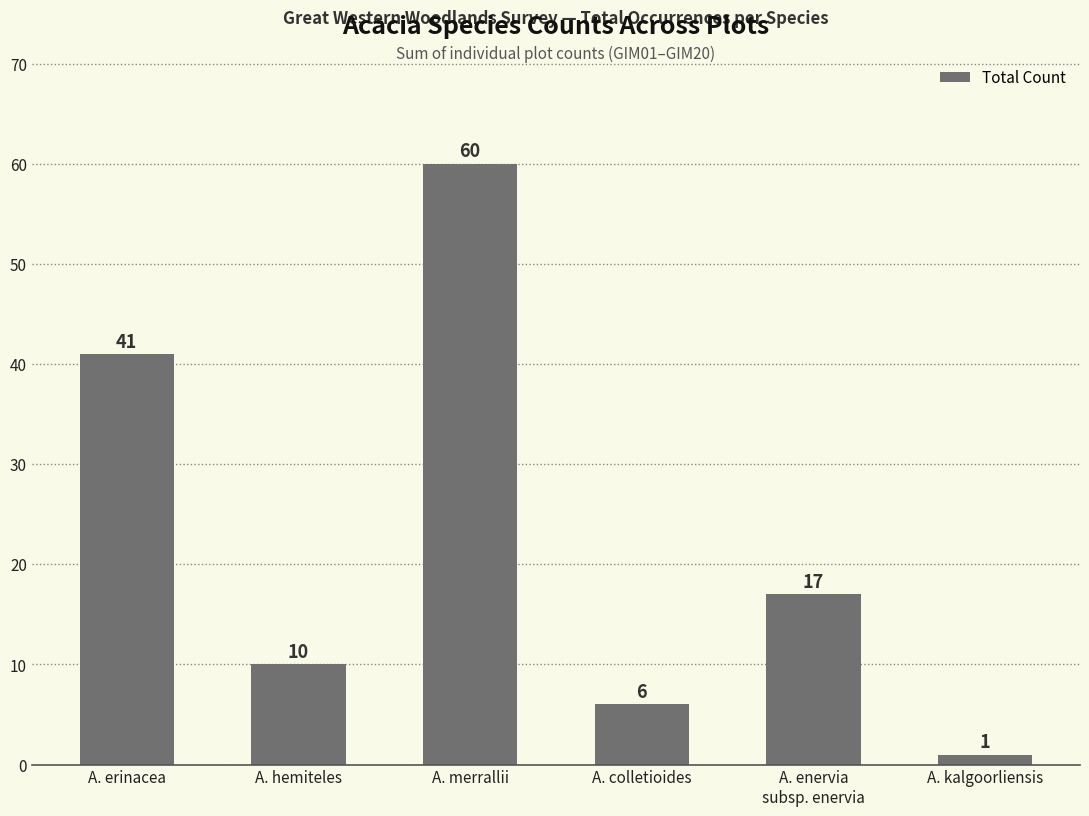

List the labels in order of value, largest first.

A. merrallii, A. erinacea, A. enervia
subsp. enervia, A. hemiteles, A. colletioides, A. kalgoorliensis